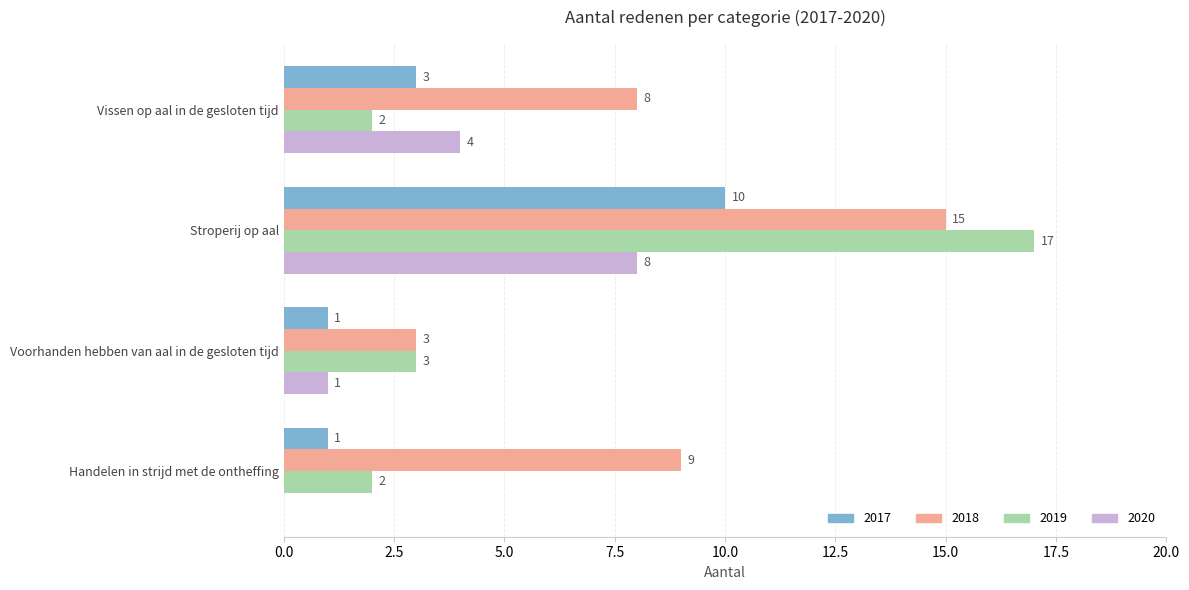

Which series has the largest total across all categories?

2018